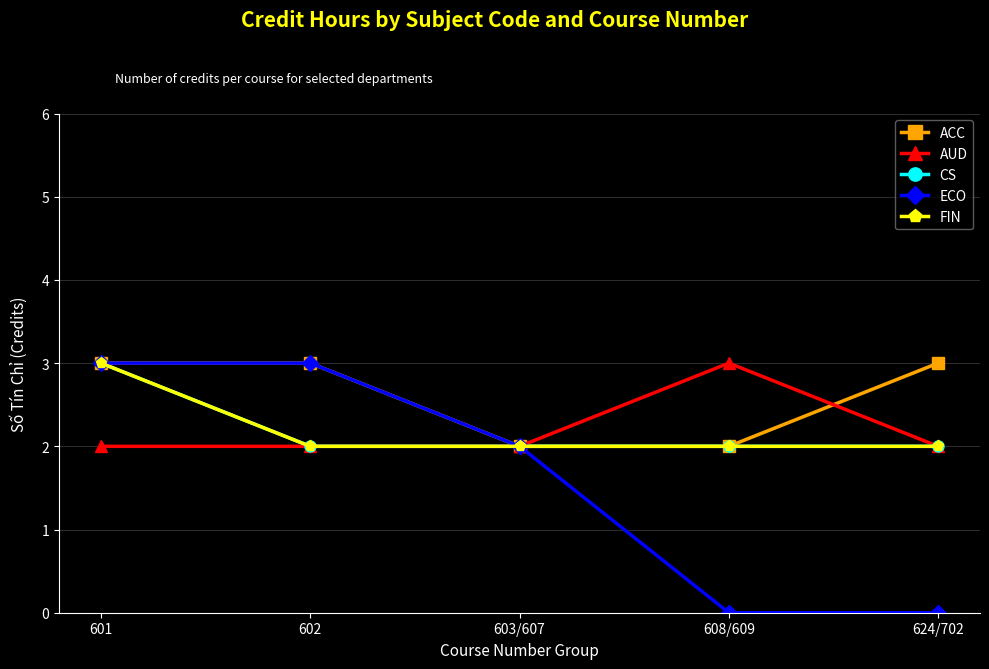

Does the chart have visible grid lines?

Yes